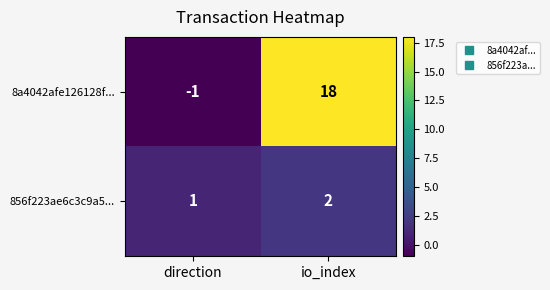

Which series has the largest range (max minus min)?

8a4042afe126128f...